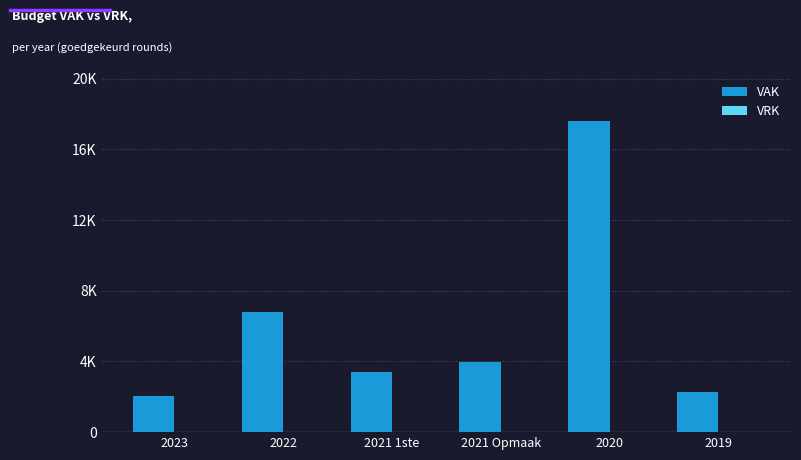

Does the chart contain any negative values?

No